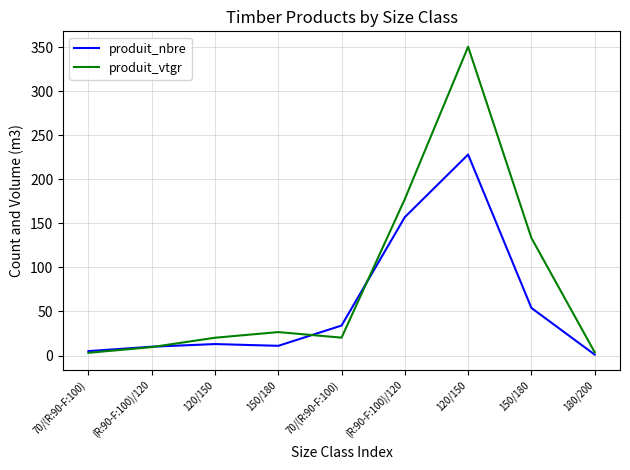

Is it true that produit_nbre equals 0.5 at 180/200?

False